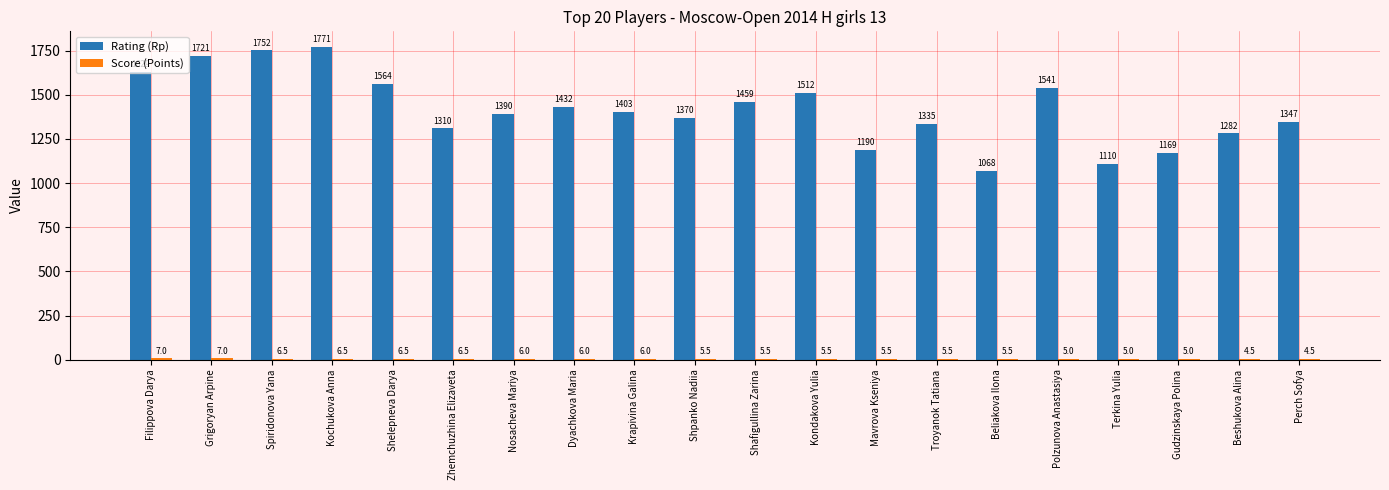

What is the total value across all series at Terkina Yulia?

1115.0